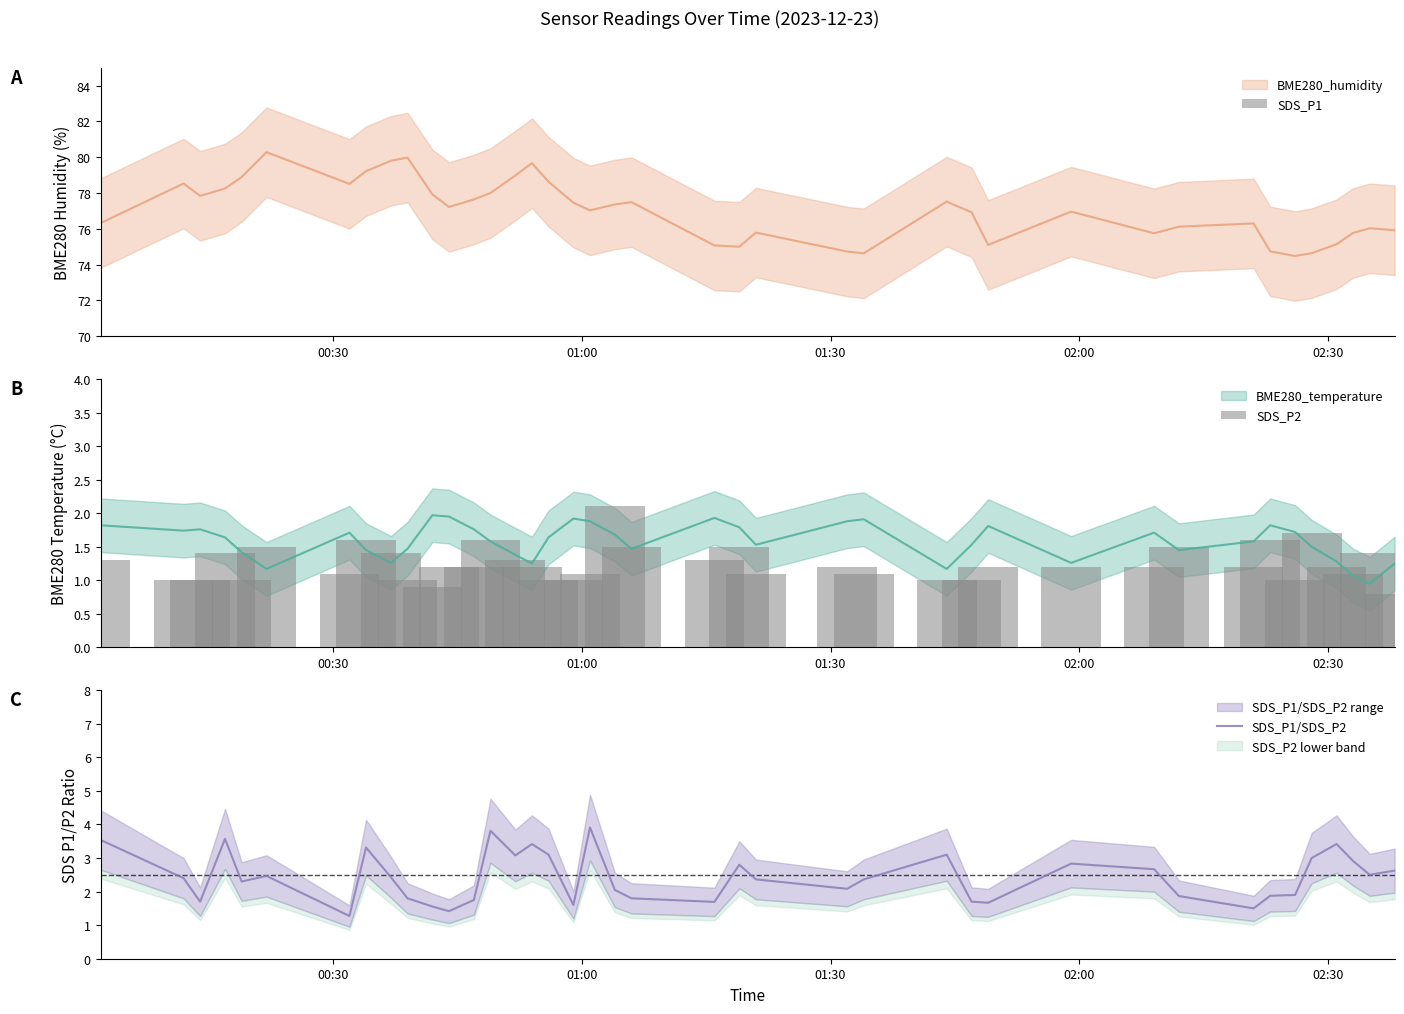

What is the maximum value for SDS_P1/SDS_P2?

3.9